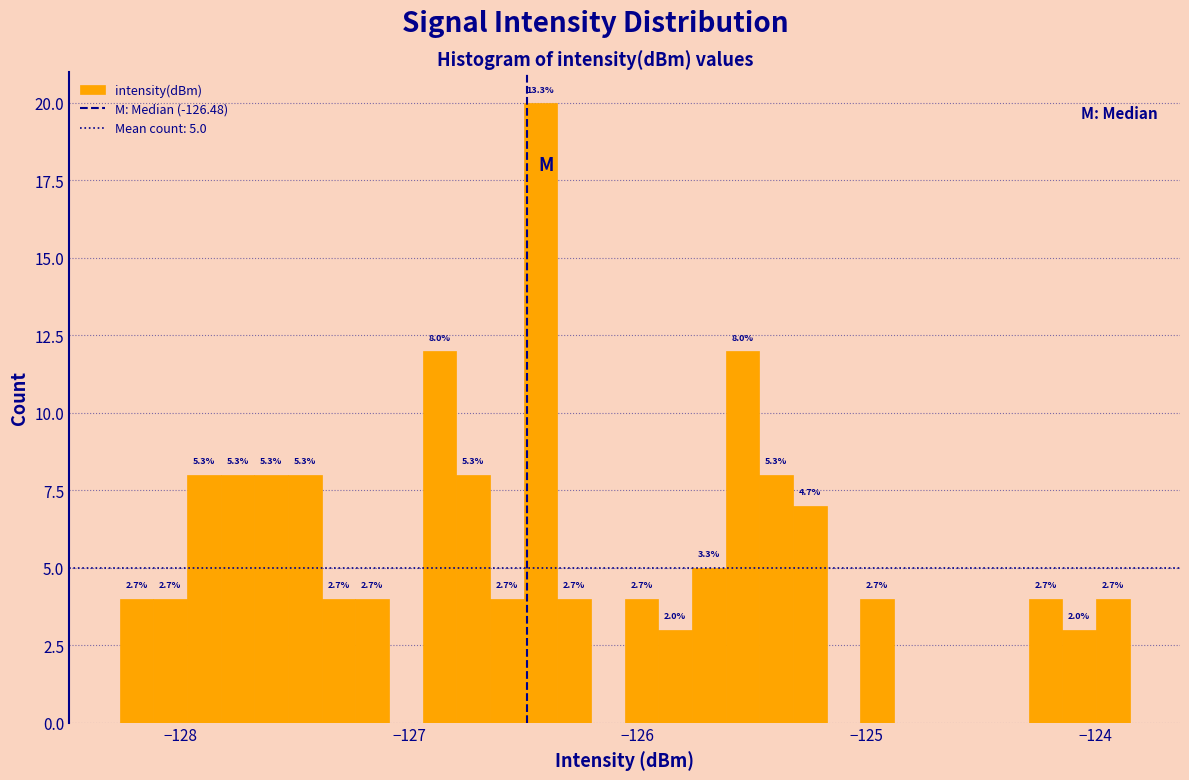

Around what value on the x-axis is the tallest bar? Give the approximate position of its centre, as read against the axis.

-126.4